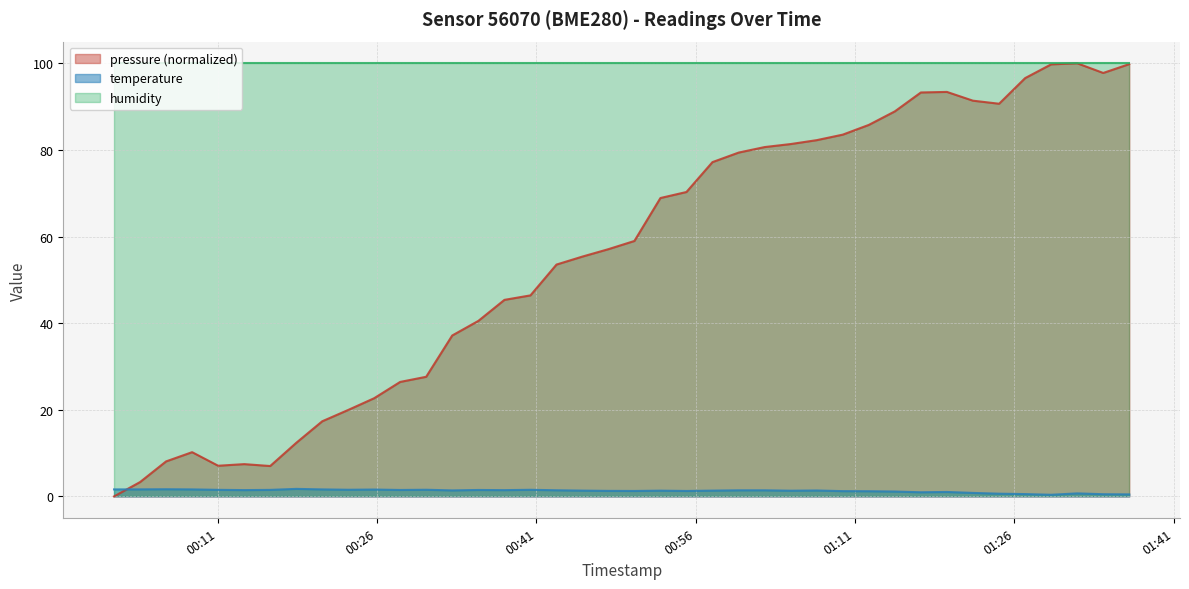

Which series has the widest spread of values?

pressure (normalized)